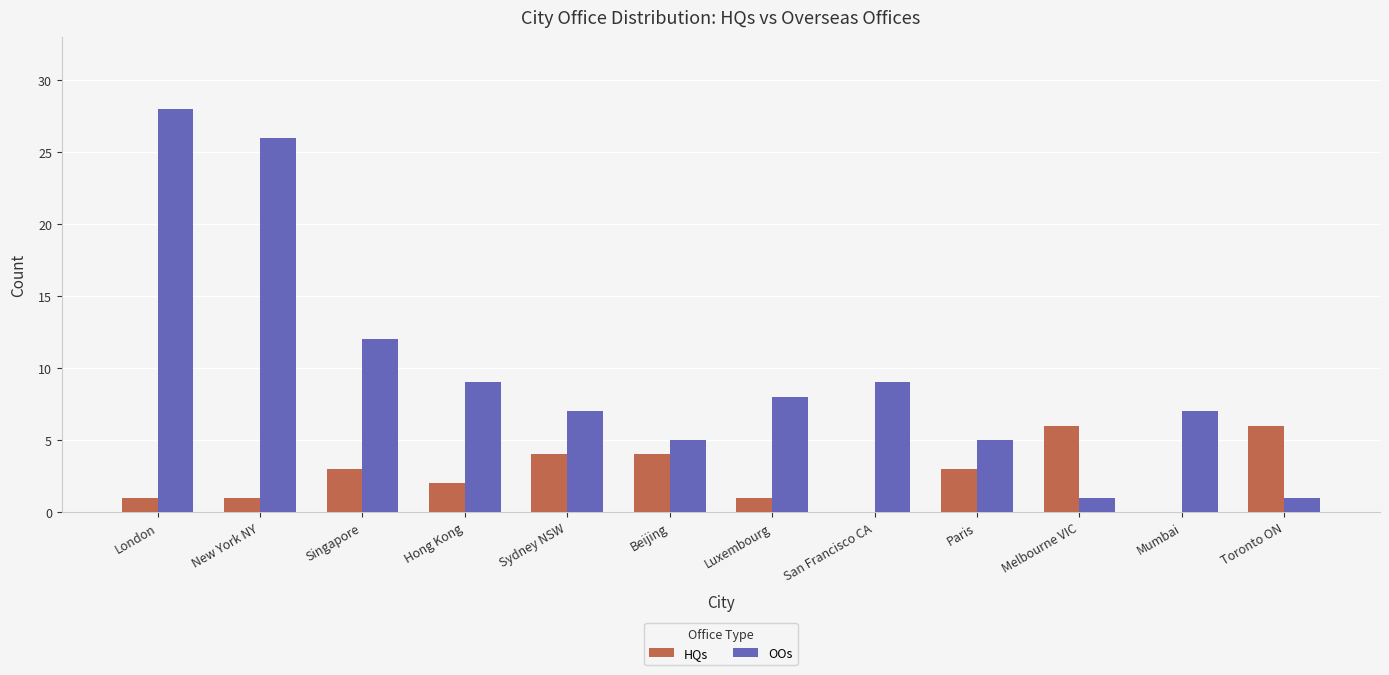

Reading right to left, extract all data points from this chart.

HQs: Toronto ON=6	Mumbai=0	Melbourne VIC=6	Paris=3	San Francisco CA=0	Luxembourg=1	Beijing=4	Sydney NSW=4	Hong Kong=2	Singapore=3	New York NY=1	London=1
OOs: Toronto ON=1	Mumbai=7	Melbourne VIC=1	Paris=5	San Francisco CA=9	Luxembourg=8	Beijing=5	Sydney NSW=7	Hong Kong=9	Singapore=12	New York NY=26	London=28